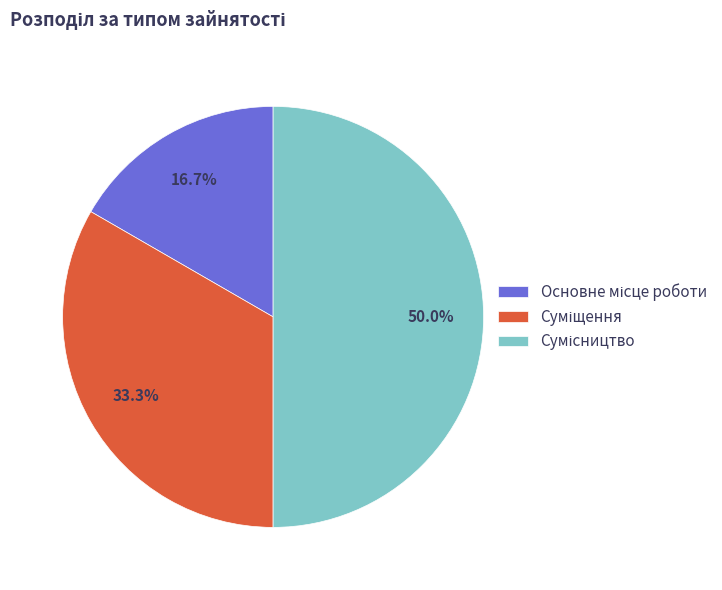

How many segments does this pie chart have?

3